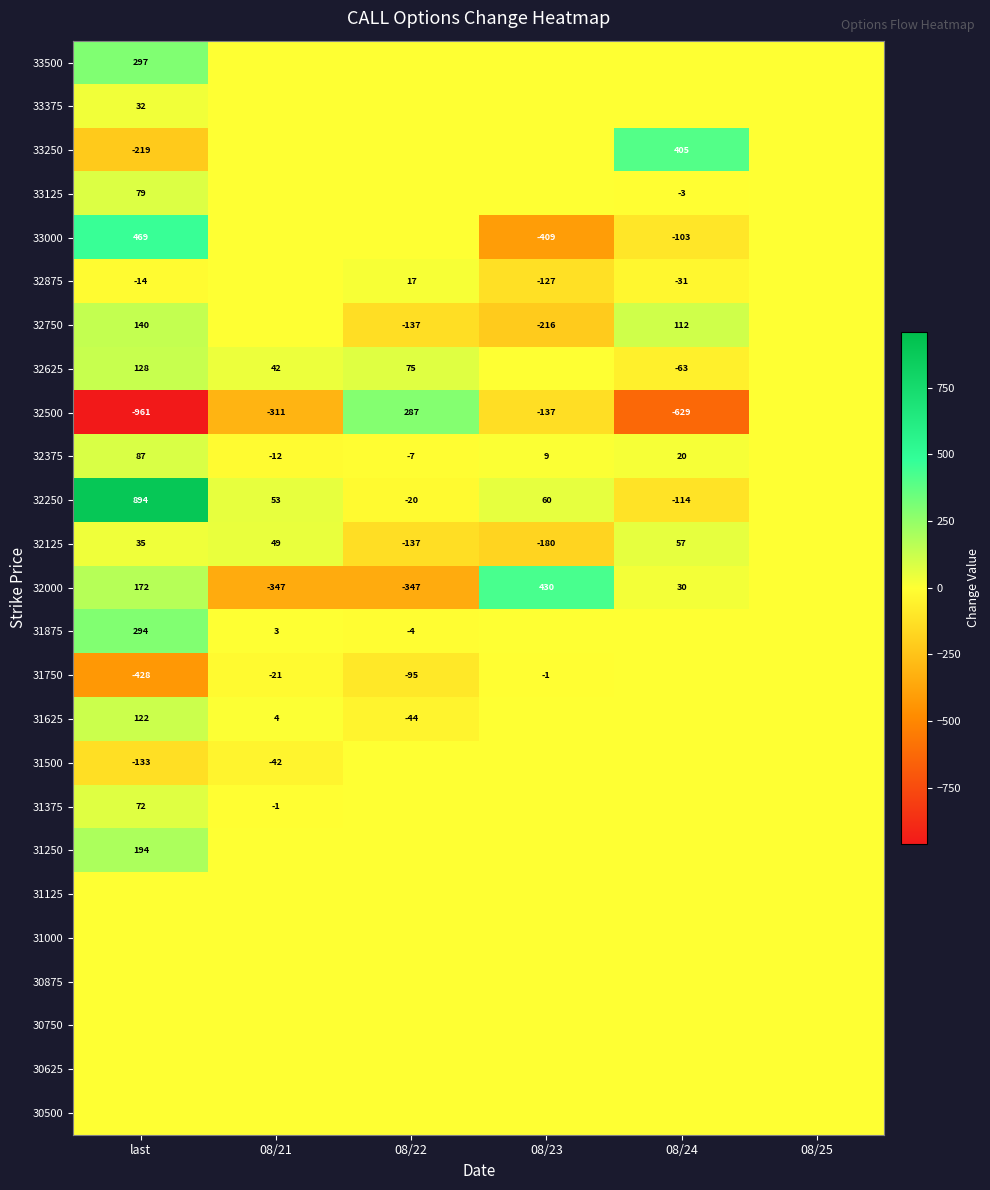

What is the difference between the 32375 values at last and 08/21?

99